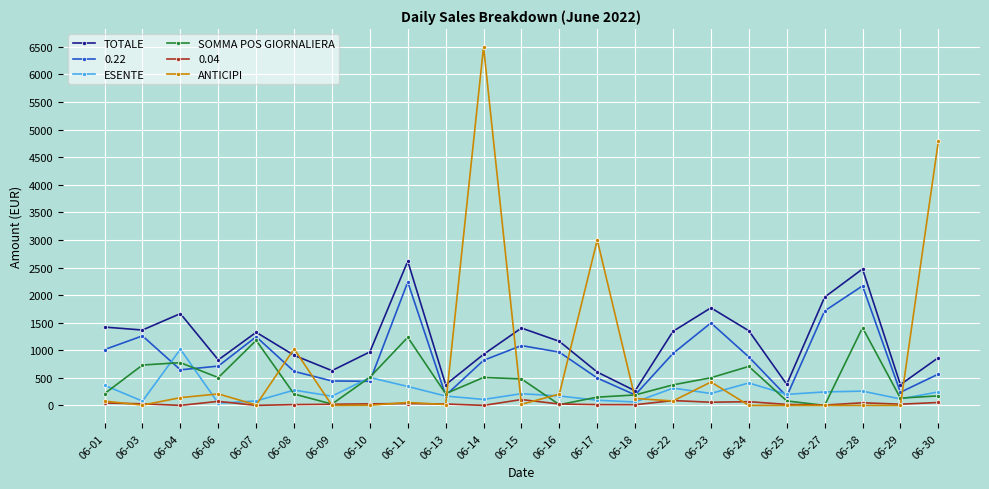

Where is the first local minimum for SOMMA POS GIORNALIERA?

06-06